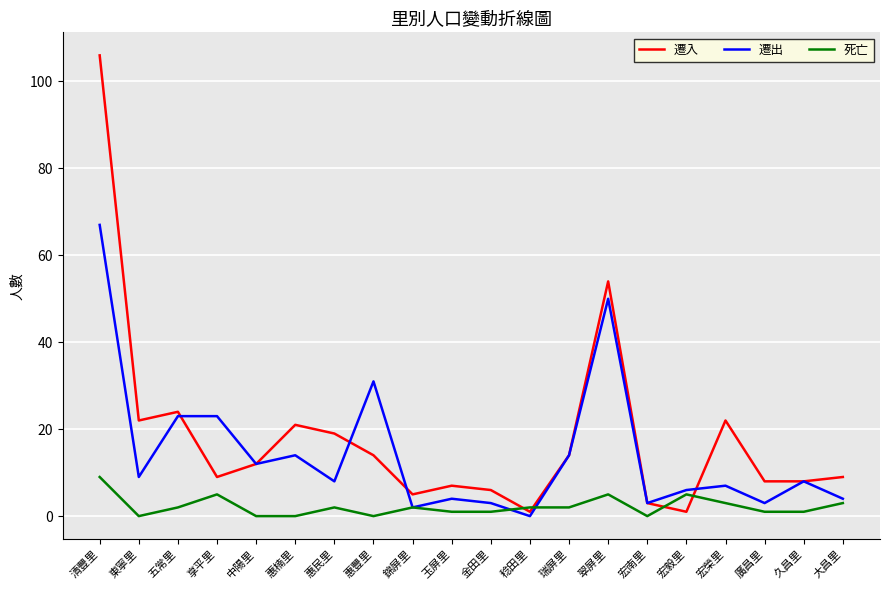

At which category is the sum across all series the highest?

清豐里